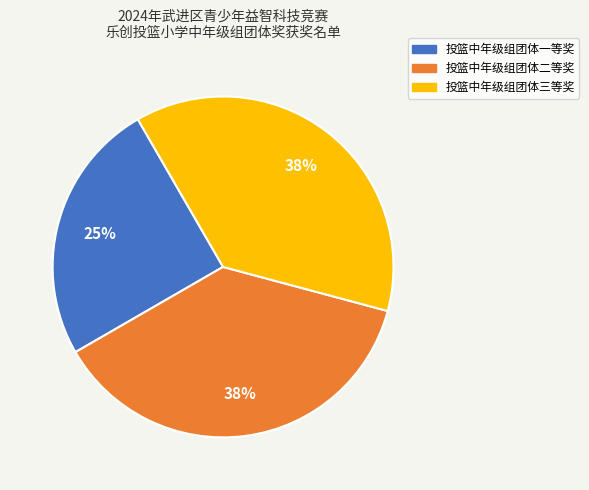

Is there any slice that represents more than half of the pie?

No